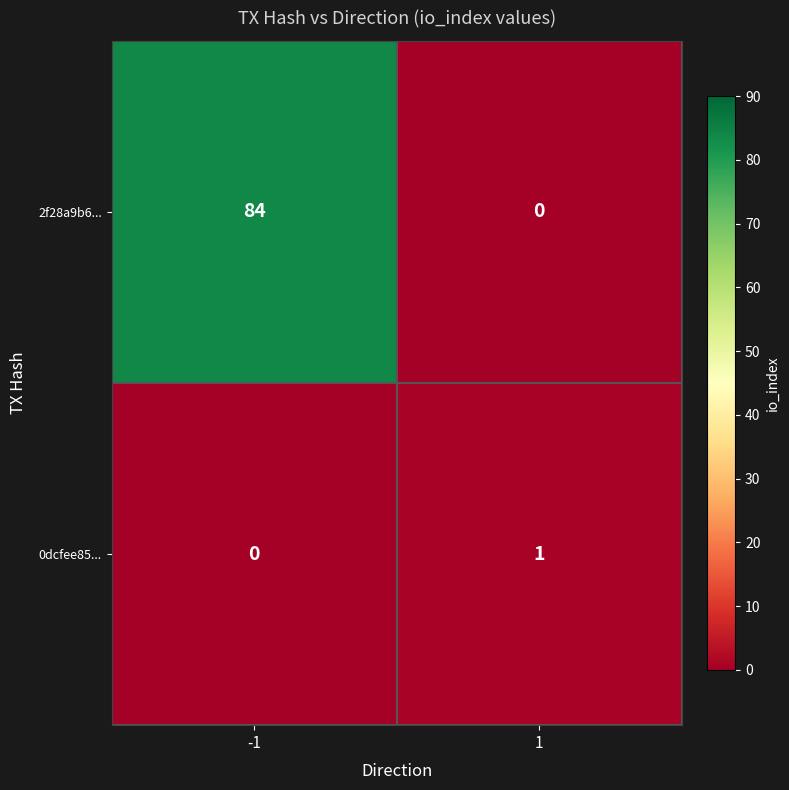

True or false: 2f28a9b6... has a value of 149 at -1.

False